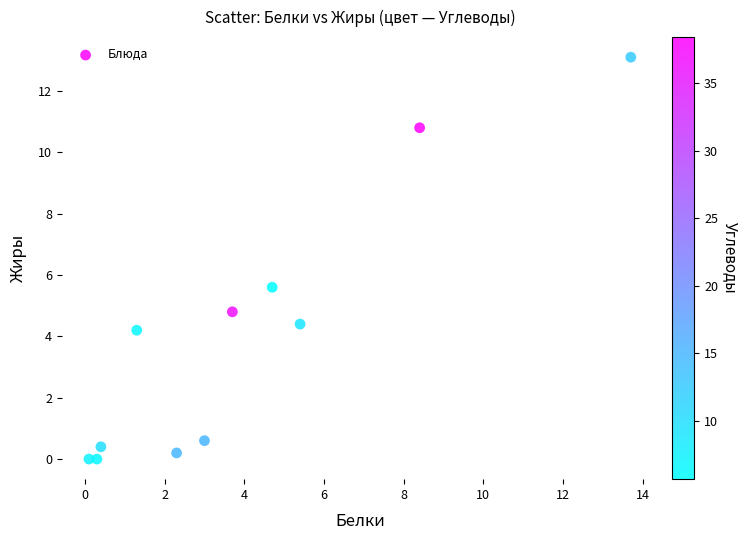

What Y value in the scatter plot is closest to 6?

5.6